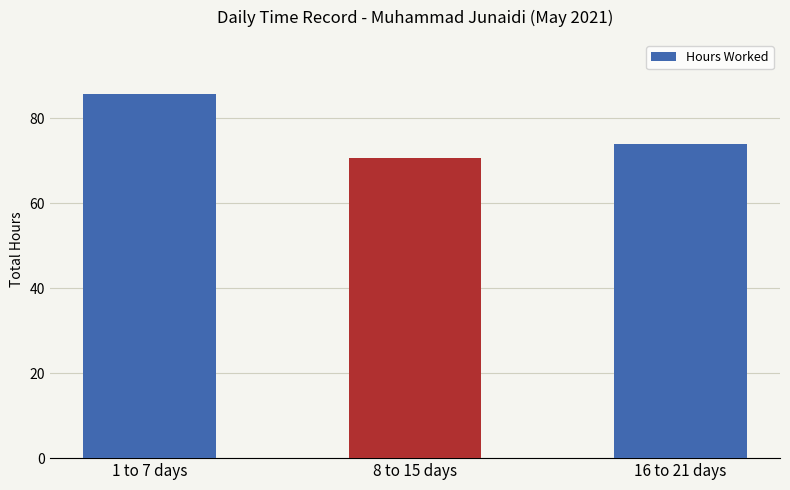

Count the number of data series in this chart.

1